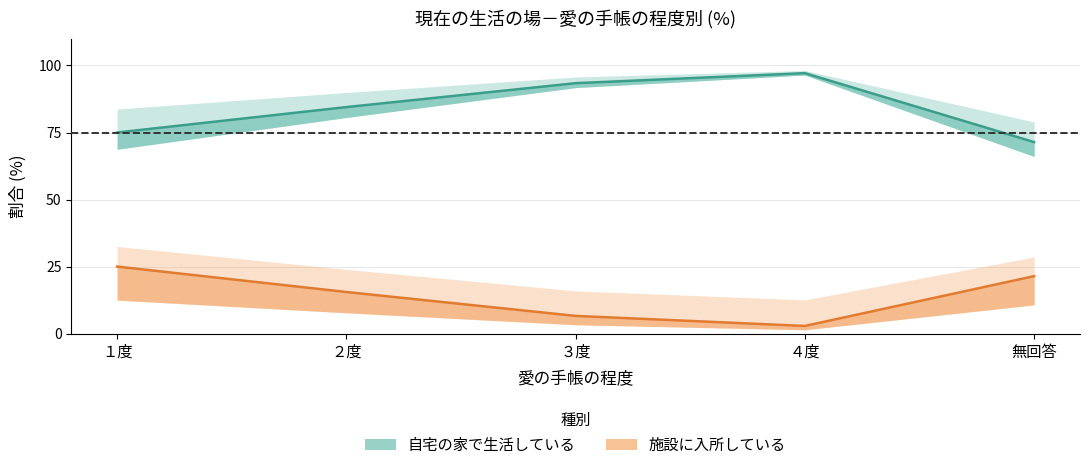

The 施設に入所している series shows 3.8 at ３度. True or false?

False